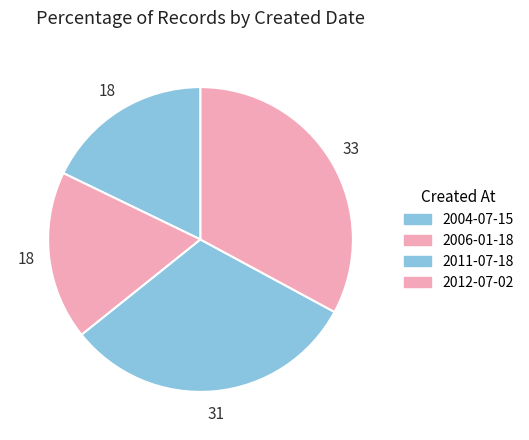

How many segments does this pie chart have?

4